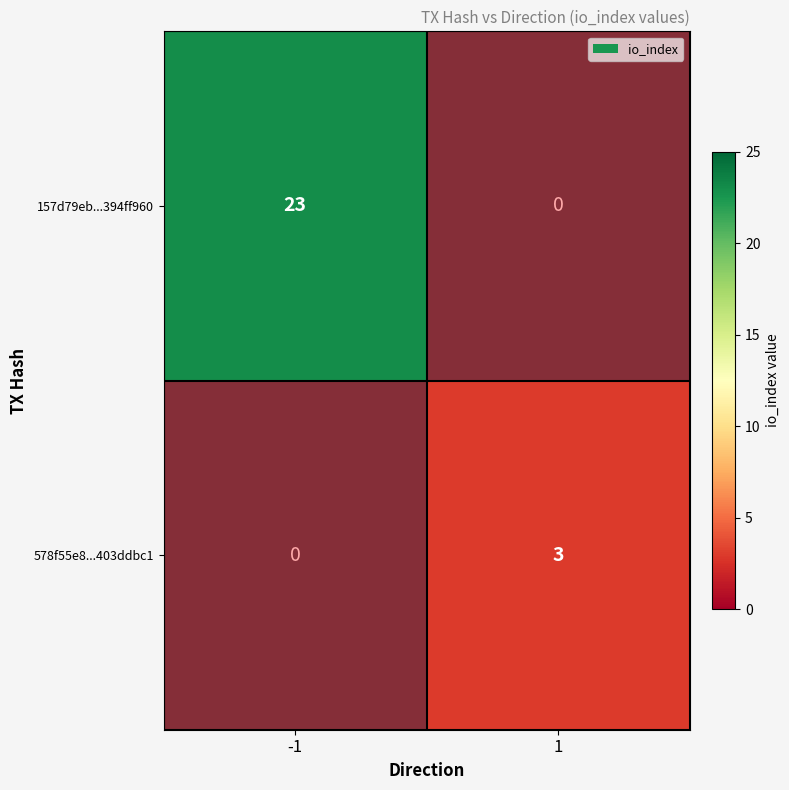

Which label corresponds to the largest value in the chart?

-1